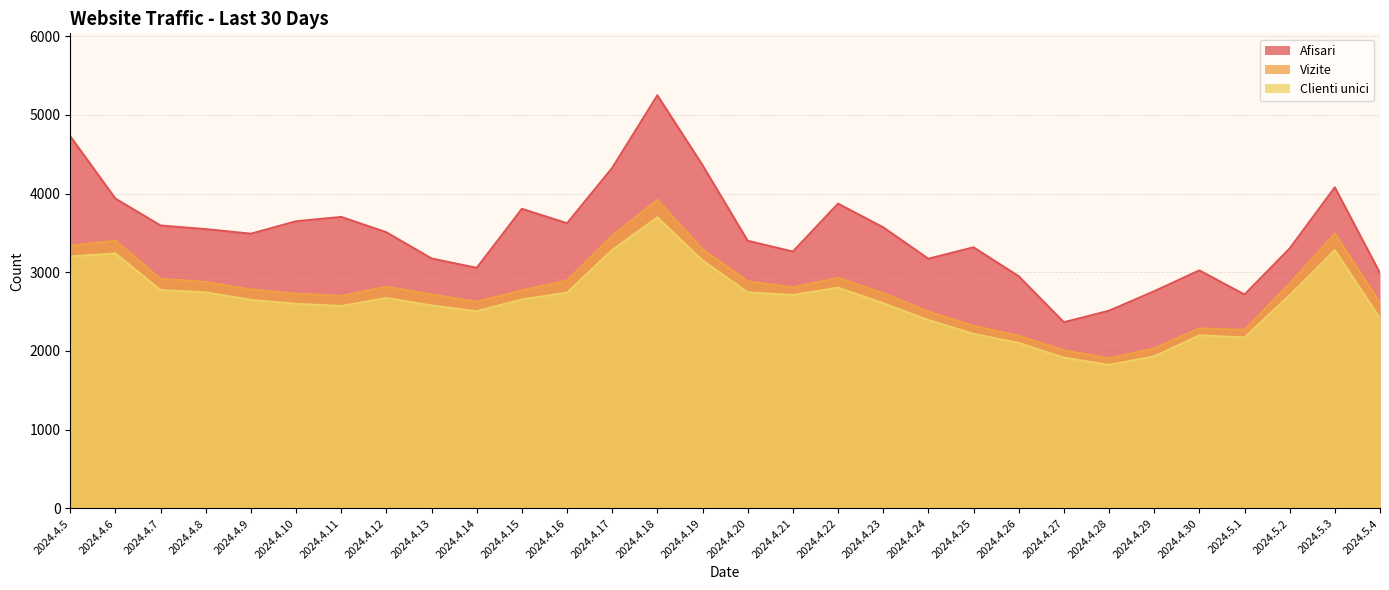

True or false: Clienti unici and Vizite intersect in this chart.

False